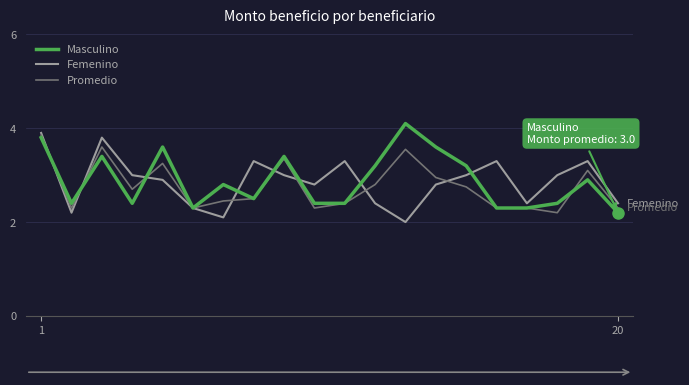

What is the greatest value displayed?

4.1